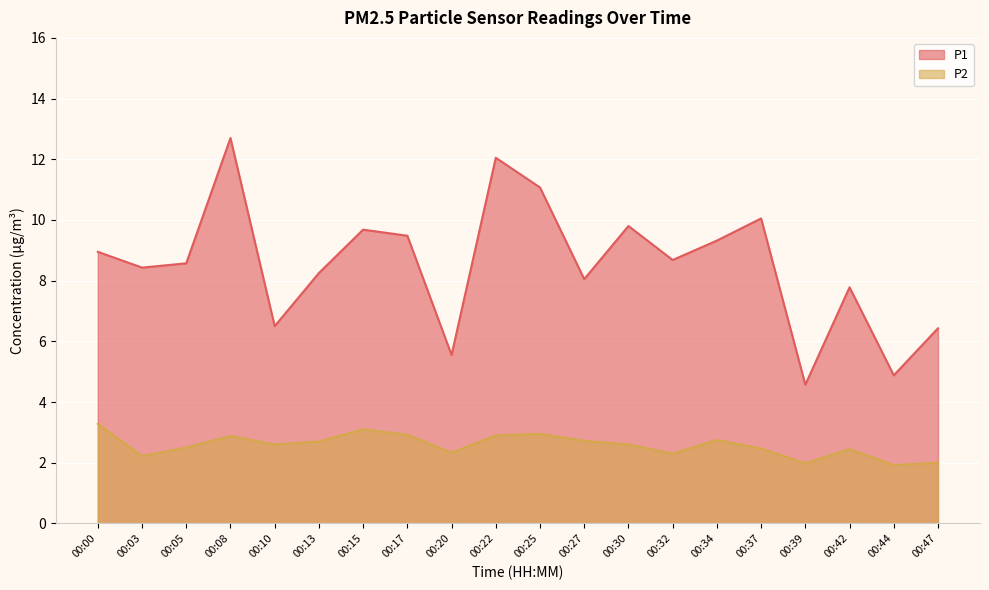

List the labels in order of P1 value, smallest first.

00:39, 00:44, 00:20, 00:47, 00:10, 00:42, 00:27, 00:13, 00:03, 00:05, 00:32, 00:00, 00:34, 00:17, 00:15, 00:30, 00:37, 00:25, 00:22, 00:08